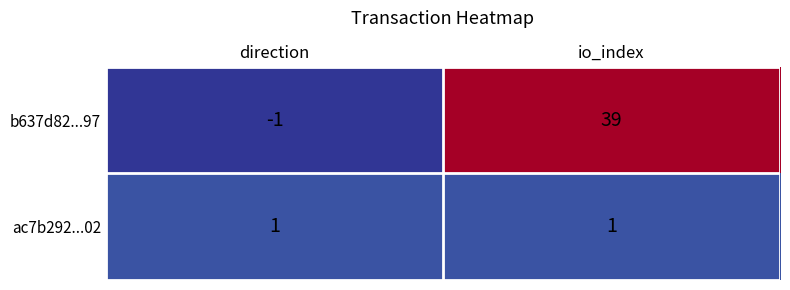

Where is b637d82...97 nearest to the value 19?

direction